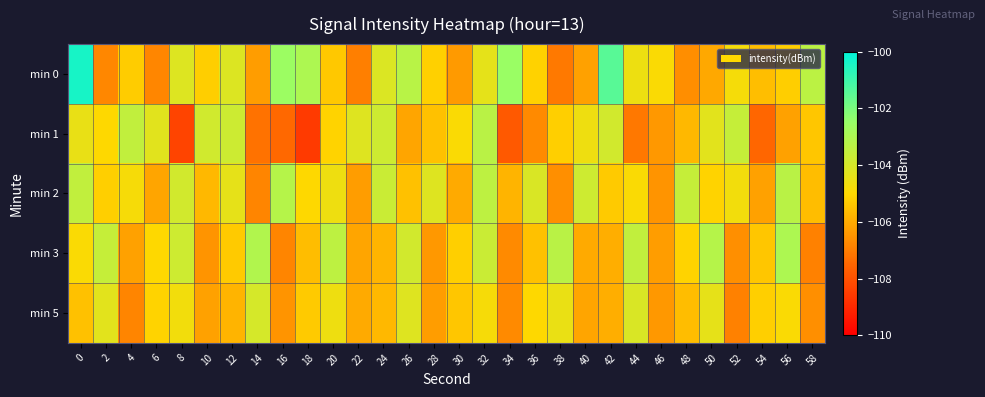

Reading left to right, what are all the values shown in this chart?

min 0: 0=-100.4	2=-106.8	4=-105.3	6=-106.8	8=-104.2	10=-105.2	12=-104.1	14=-106.3	16=-102.6	18=-103.0	20=-105.4	22=-106.9	24=-104.1	26=-103.3	28=-105.2	30=-106.3	32=-104.4	34=-102.5	36=-105.1	38=-107.1	40=-106.2	42=-101.4	44=-104.6	46=-104.9	48=-106.6	50=-106.1	52=-104.8	54=-105.6	56=-105.2	58=-103.3
min 1: 0=-104.5	2=-105.0	4=-103.5	6=-104.3	8=-108.3	10=-103.9	12=-103.8	14=-107.2	16=-107.4	18=-108.6	20=-105.1	22=-104.2	24=-103.8	26=-106.1	28=-105.5	30=-104.9	32=-103.3	34=-107.8	36=-106.7	38=-105.2	40=-104.6	42=-103.9	44=-107.1	46=-106.4	48=-105.7	50=-104.3	52=-103.6	54=-107.5	56=-106.2	58=-105.4
min 2: 0=-103.5	2=-105.2	4=-104.8	6=-106.1	8=-103.9	10=-105.7	12=-104.4	14=-106.8	16=-103.2	18=-105.0	20=-104.6	22=-106.3	24=-103.7	26=-105.5	28=-104.2	30=-106.0	32=-103.4	34=-105.8	36=-104.1	38=-106.6	40=-103.8	42=-105.3	44=-104.9	46=-106.5	48=-103.6	50=-105.1	52=-104.7	54=-106.2	56=-103.3	58=-105.6
min 3: 0=-104.9	2=-103.6	4=-106.2	6=-105.0	8=-103.8	10=-106.5	12=-105.3	14=-103.1	16=-106.8	18=-105.6	20=-103.4	22=-106.1	24=-105.8	26=-103.9	28=-106.4	30=-105.2	32=-103.7	34=-106.7	36=-105.5	38=-103.3	40=-106.0	42=-105.9	44=-103.5	46=-106.3	48=-105.1	50=-103.2	52=-106.6	54=-105.4	56=-103.0	58=-106.9
min 5: 0=-105.5	2=-104.3	4=-106.8	6=-105.1	8=-104.7	10=-106.2	12=-105.8	14=-104.0	16=-106.5	18=-105.3	20=-104.6	22=-106.0	24=-105.7	26=-104.2	28=-106.3	30=-105.4	32=-104.8	34=-106.7	36=-105.0	38=-104.5	40=-106.1	42=-105.9	44=-104.1	46=-106.4	48=-105.6	50=-104.4	52=-106.9	54=-105.2	56=-104.9	58=-106.6